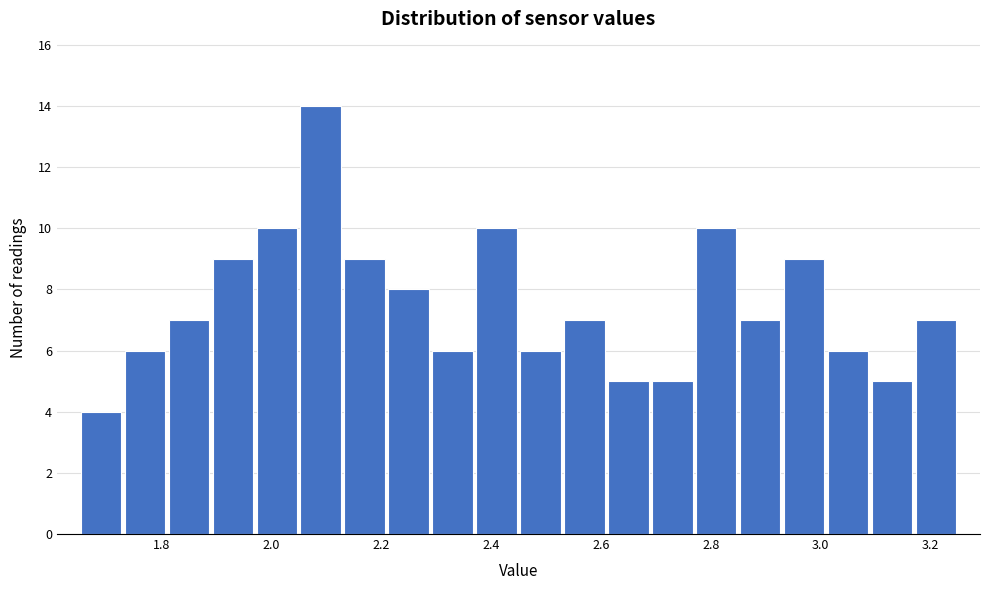

Reading left to right, list every bar in this chart as the range it spans on the x-axis followed by its height. Neither the bar edges nor the heights are printed on the chart, so give them approximately, as read against the axes.

1.65 to 1.73: 4
1.73 to 1.81: 6
1.81 to 1.89: 7
1.89 to 1.97: 9
1.97 to 2.05: 10
2.05 to 2.13: 14
2.13 to 2.21: 9
2.21 to 2.29: 8
2.29 to 2.37: 6
2.37 to 2.45: 10
2.45 to 2.53: 6
2.53 to 2.61: 7
2.61 to 2.69: 5
2.69 to 2.77: 5
2.77 to 2.85: 10
2.85 to 2.93: 7
2.93 to 3.01: 9
3.01 to 3.09: 6
3.09 to 3.17: 5
3.17 to 3.25: 7